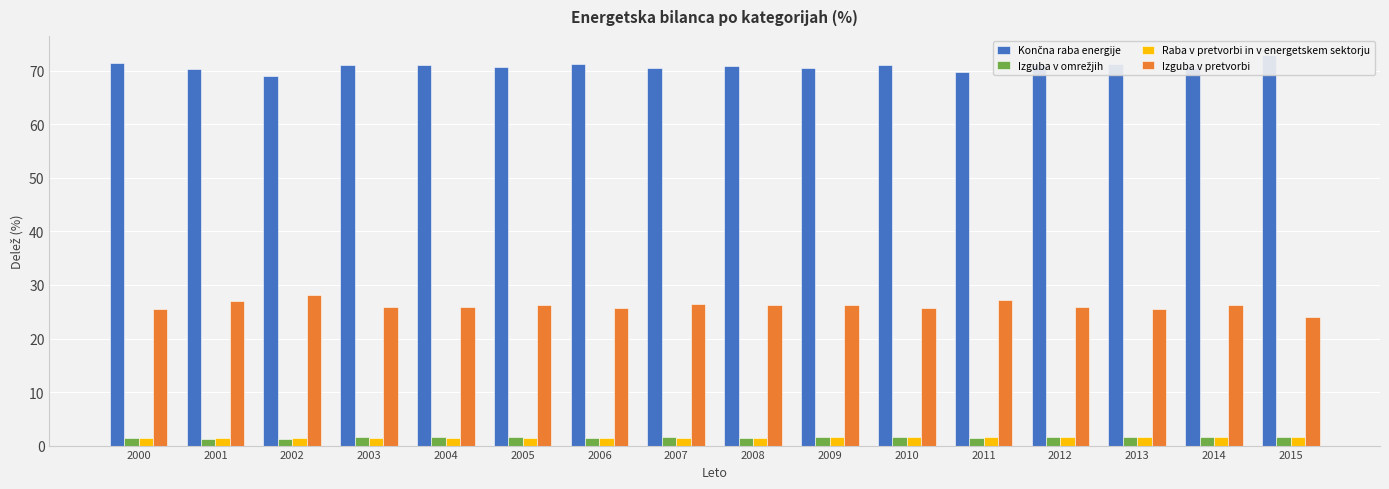

Which series changed the most between 2003 and 2014?

Končna raba energije